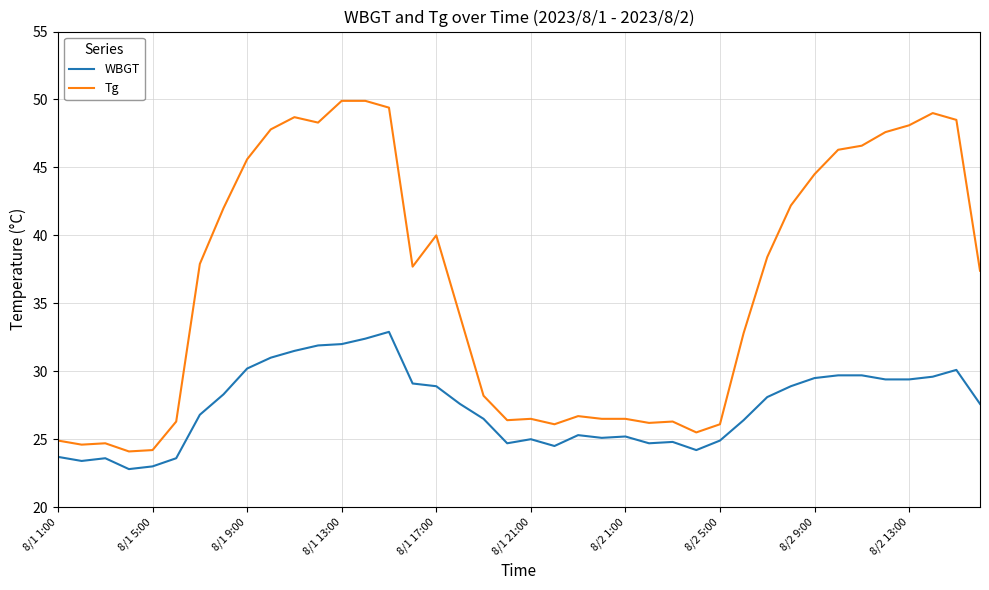

Which series has the largest range (max minus min)?

Tg